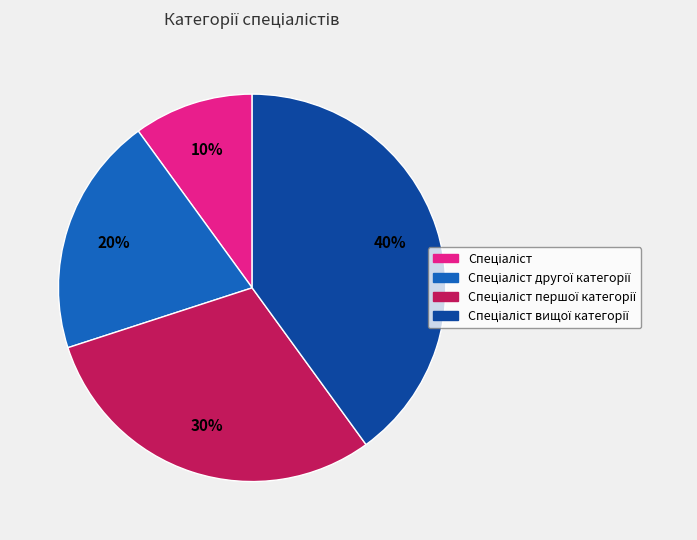

Is there a majority slice in this chart?

No